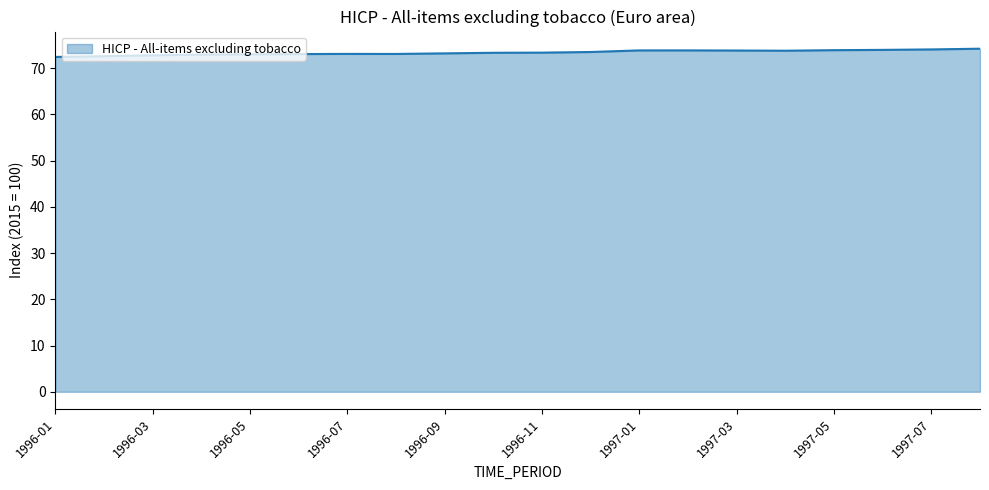

What is the maximum value shown in the chart?

74.2